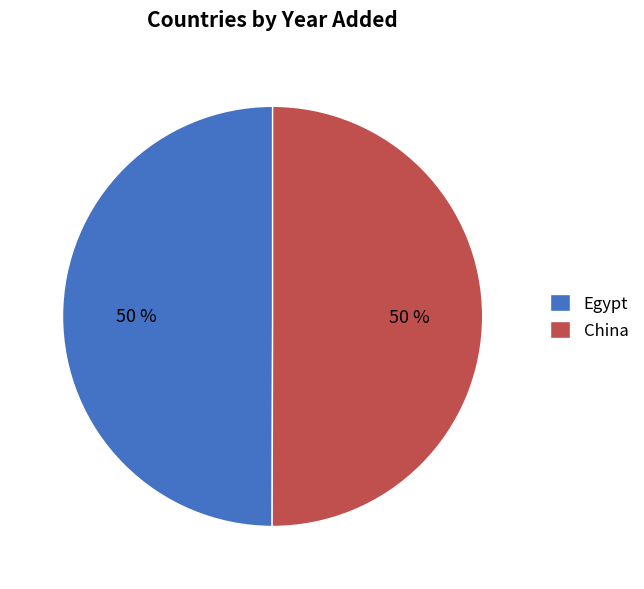

How many slices are in this pie chart?

2